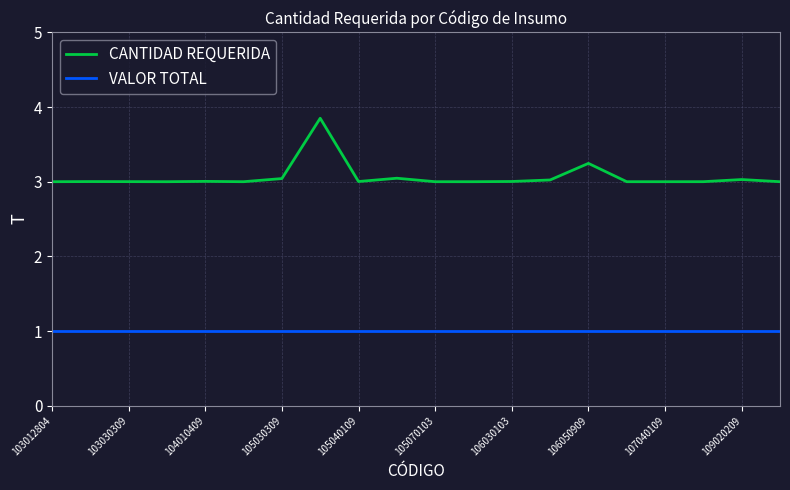

What are all the series names shown in the legend?

CANTIDAD REQUERIDA, VALOR TOTAL